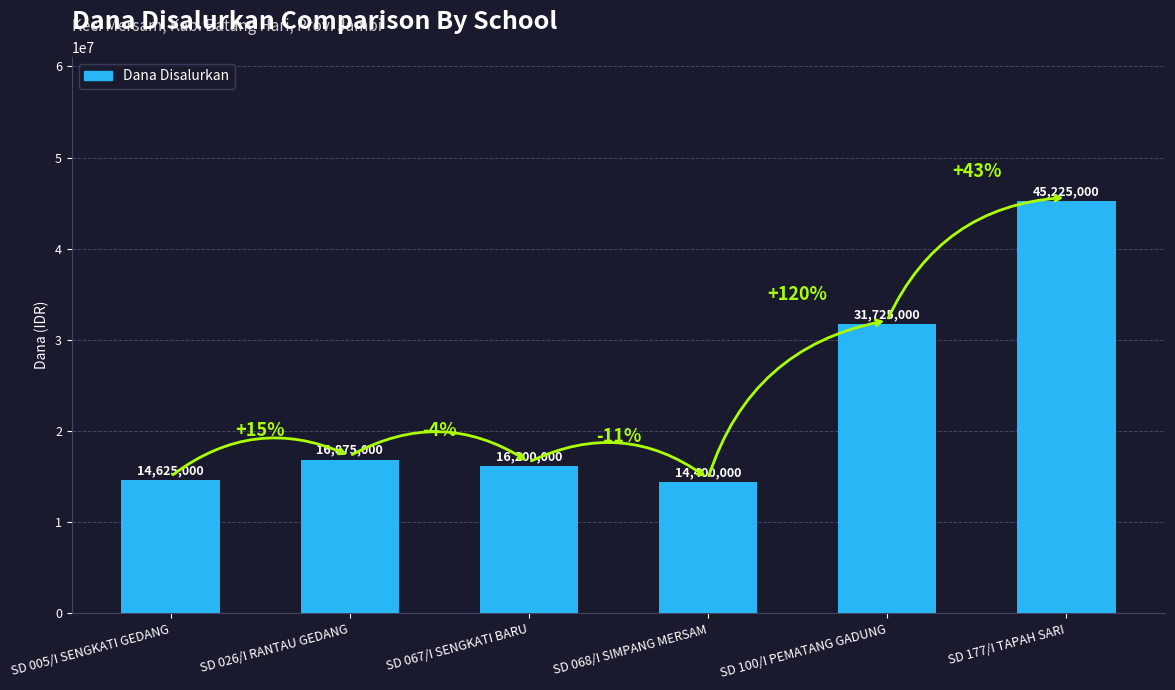

Which label corresponds to the largest value in the chart?

SD 177/I TAPAH SARI